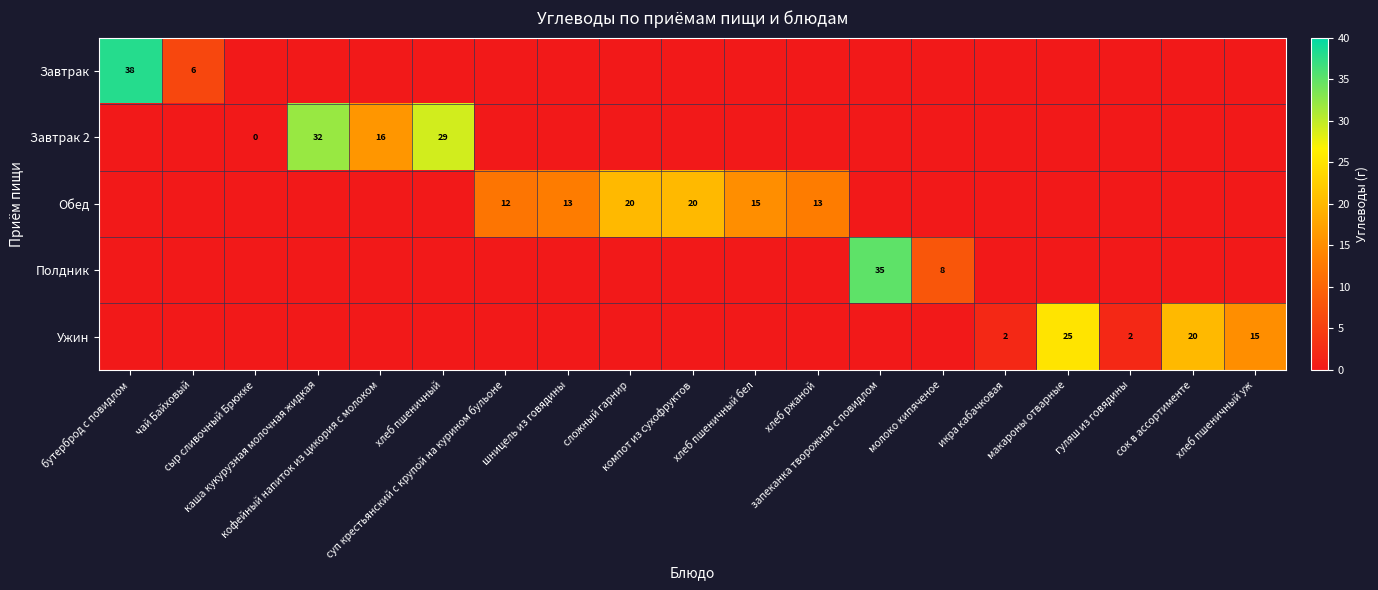

Which series changed the most between шницель из говядины and запеканка творожная с повидлом?

Полдник